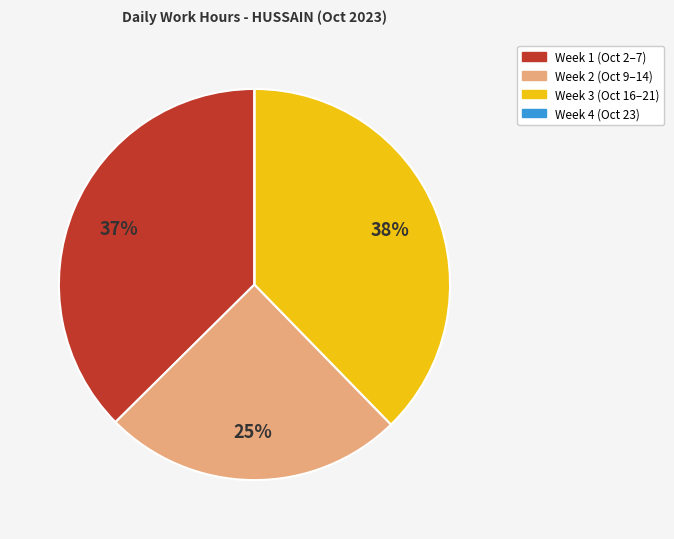

To the nearest percent, what is the difference between the largest and smallest slice percentages?

38%